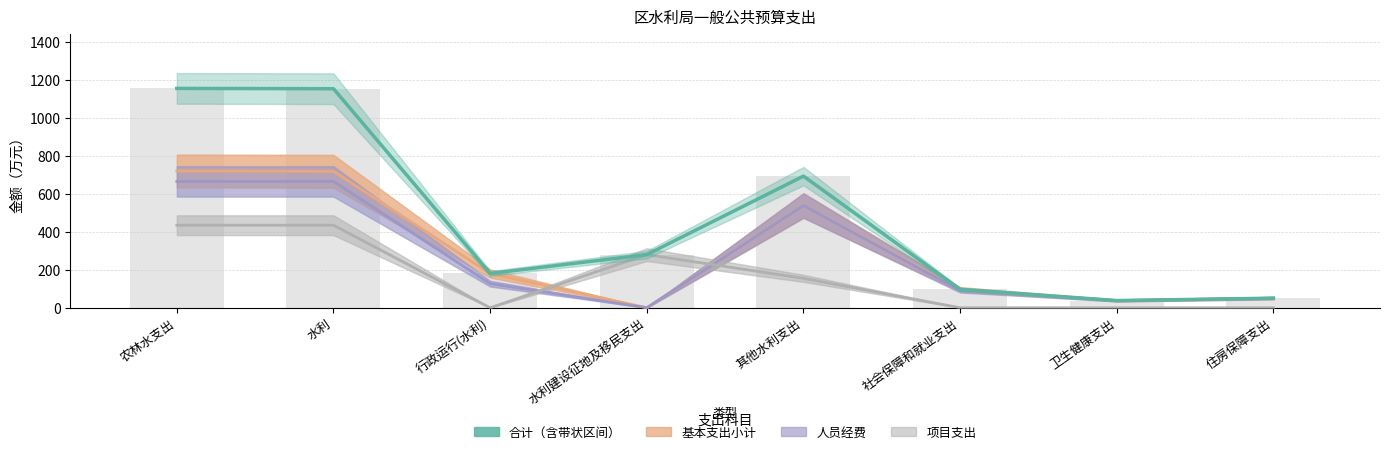

What is the difference between the maximum and minimum values?

1118.2